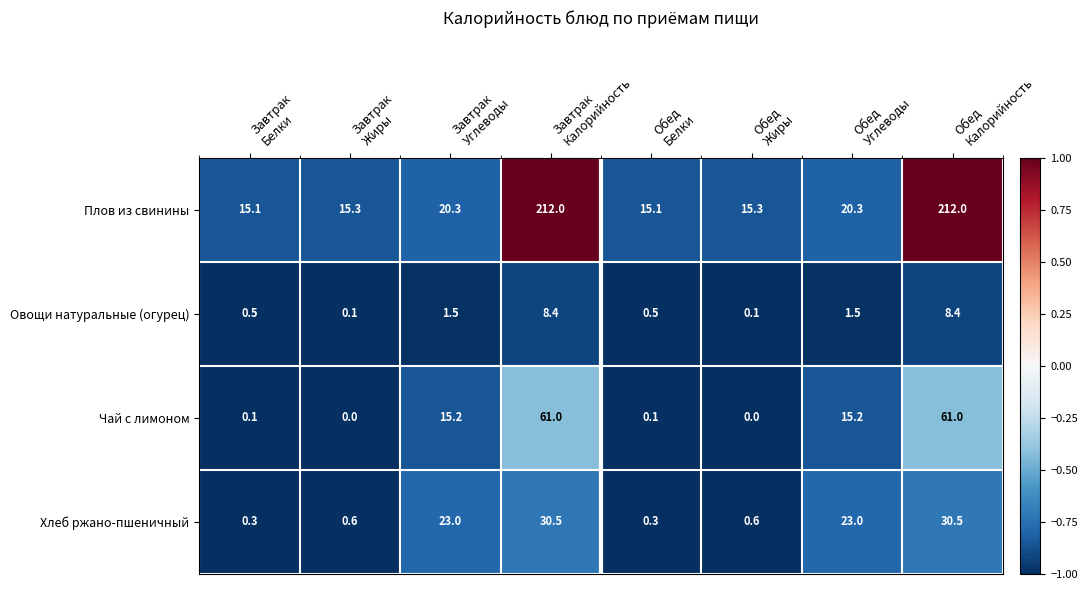

Which series has the largest total across all categories?

Плов из свинины